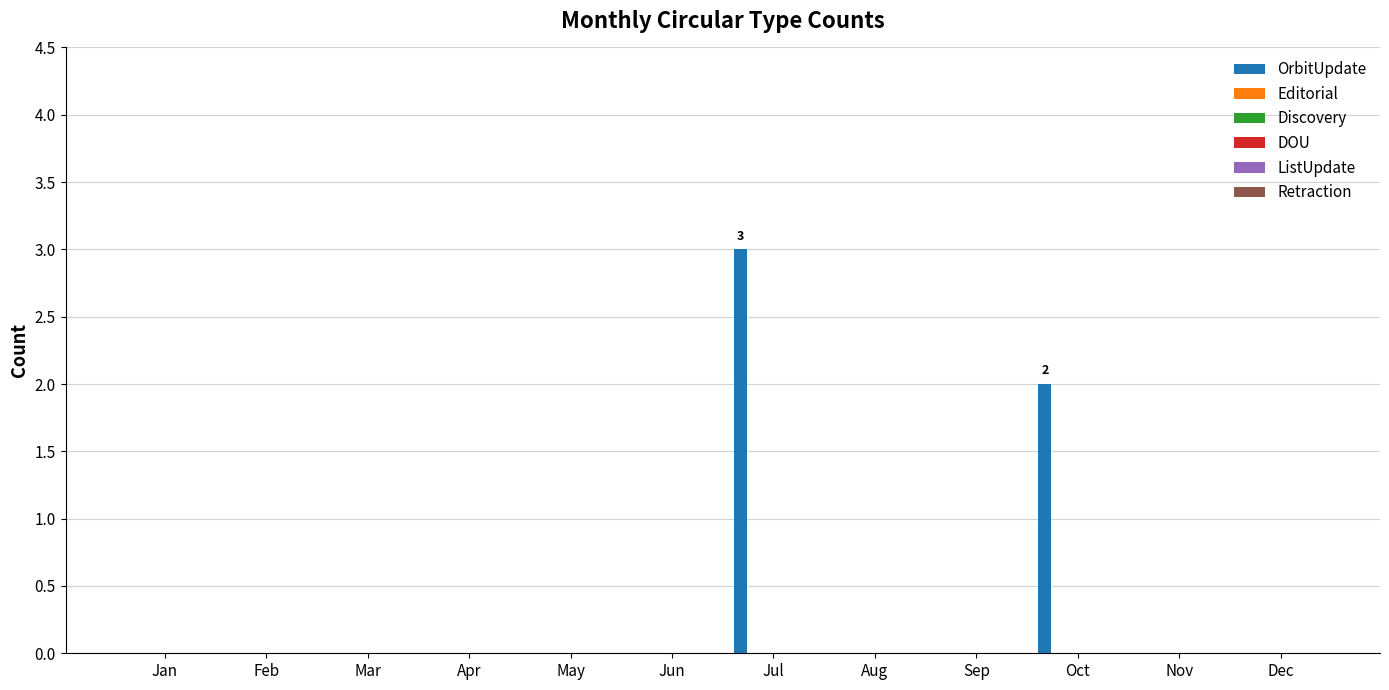

What is the sum of all values?

5